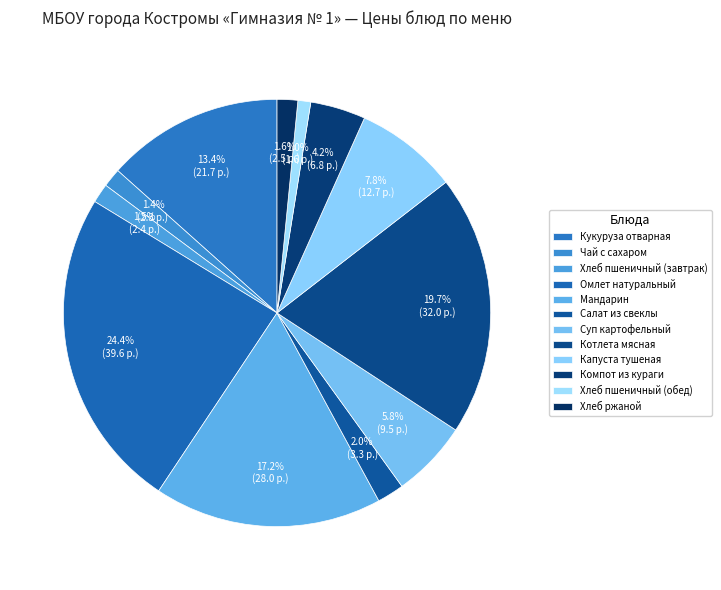

How many segments does this pie chart have?

12